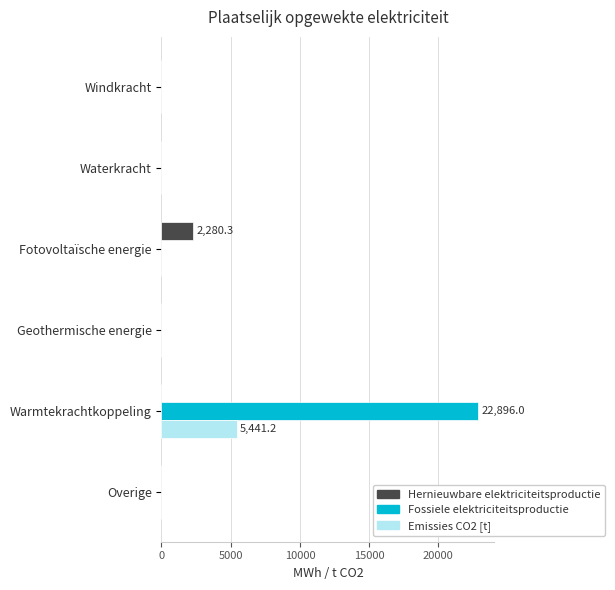

What are all the series names shown in the legend?

Hernieuwbare elektriciteitsproductie, Fossiele elektriciteitsproductie, Emissies CO2 [t]